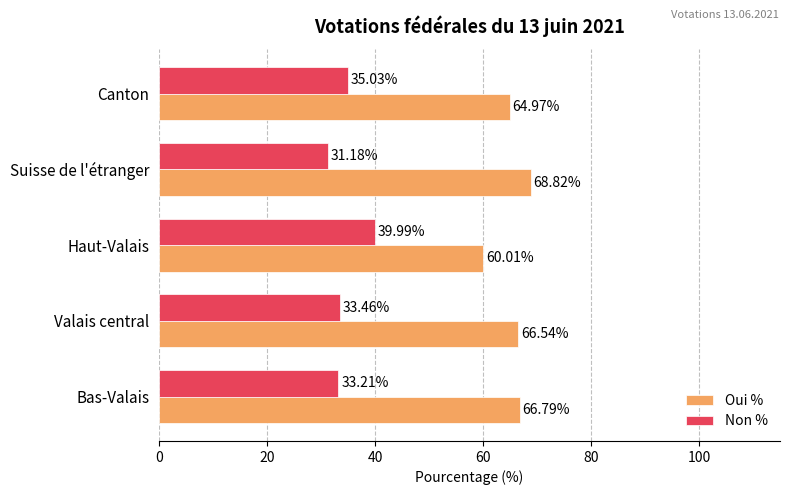

Count the number of categories in the chart.

5